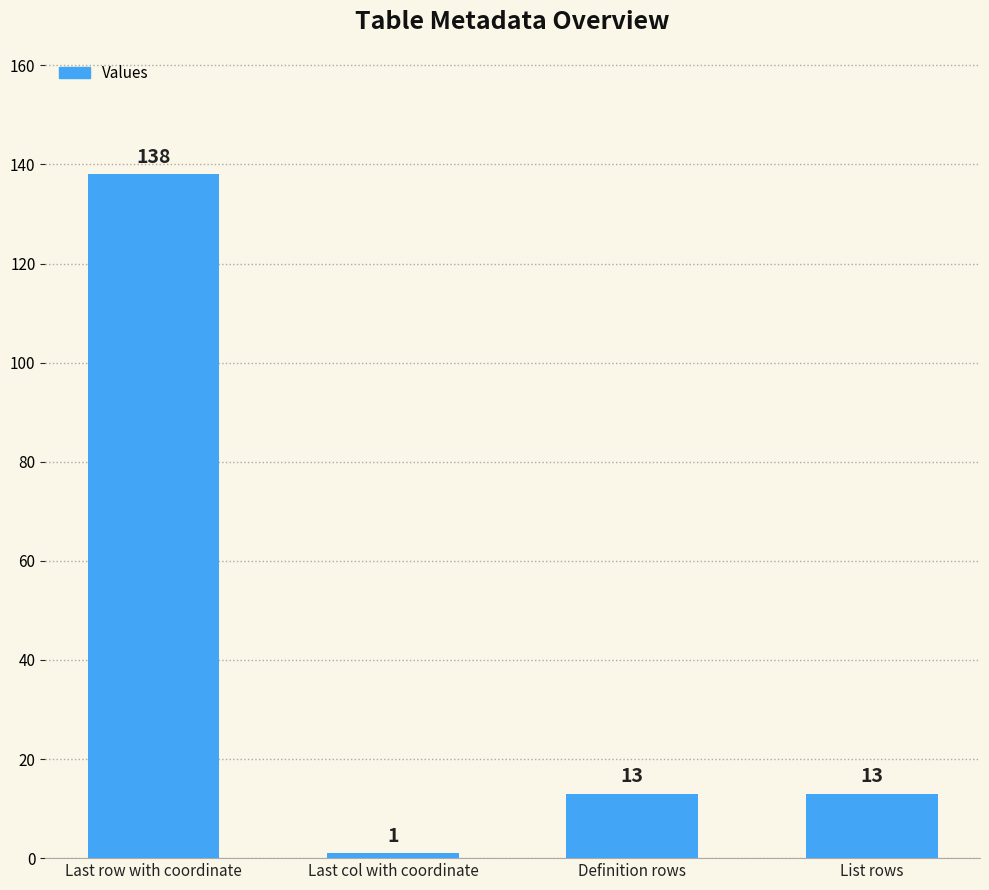

At which category does the chart reach its minimum across all series?

Last col with coordinate